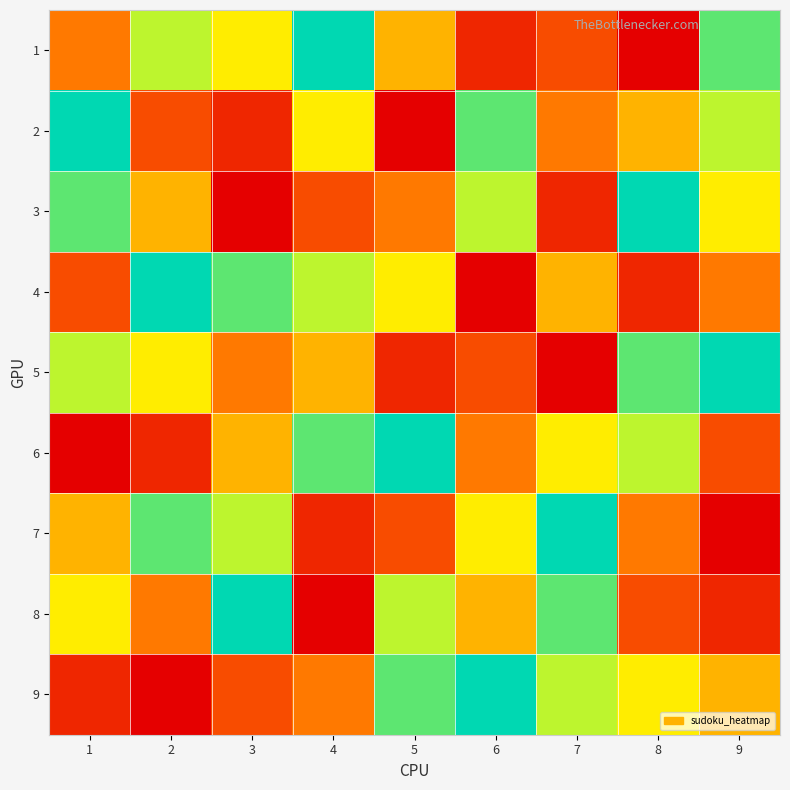

At how many categories does at least one series exceed 3?

9